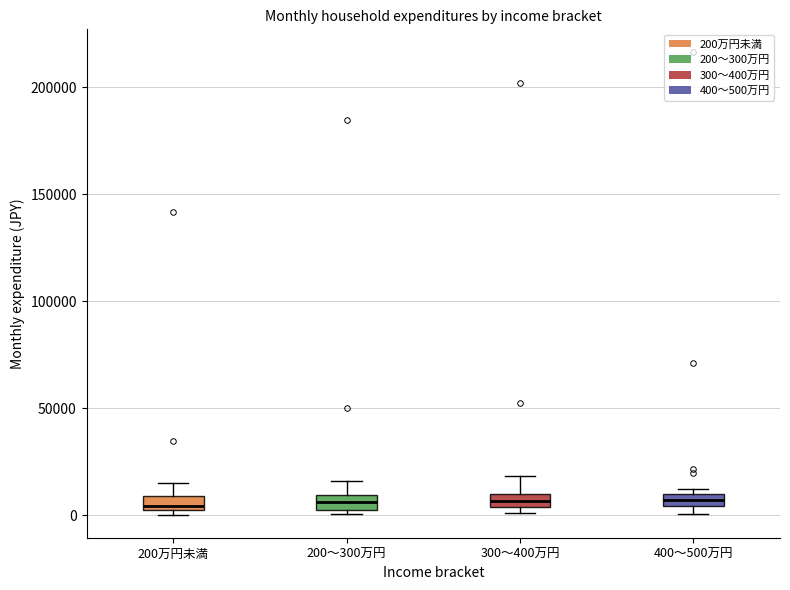

Where is the upper edge of the box for 300～400万円 on the y-axis? The values are not printed on the chart, so give them approximately, as read against the axis.

10000